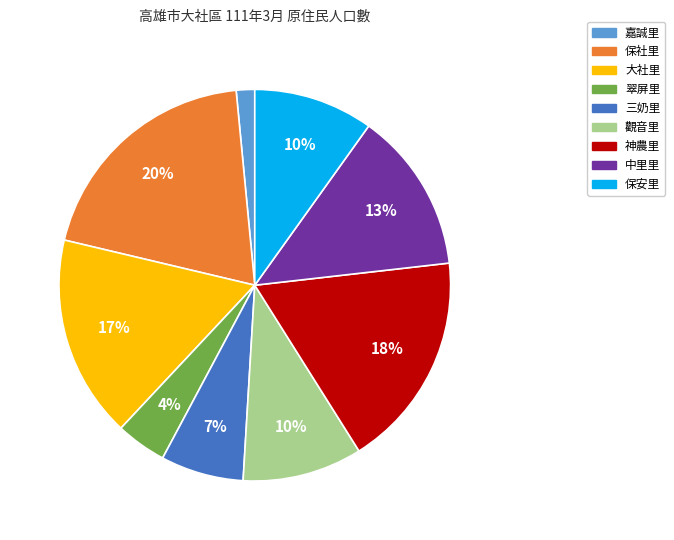

What is the largest slice in the pie chart?

保社里